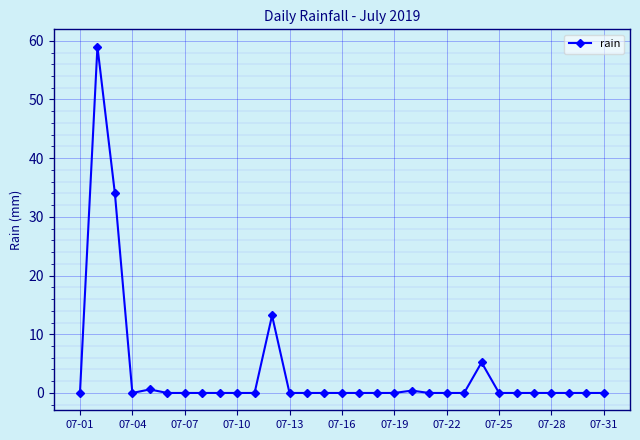

What is the maximum value shown in the chart?

59.0